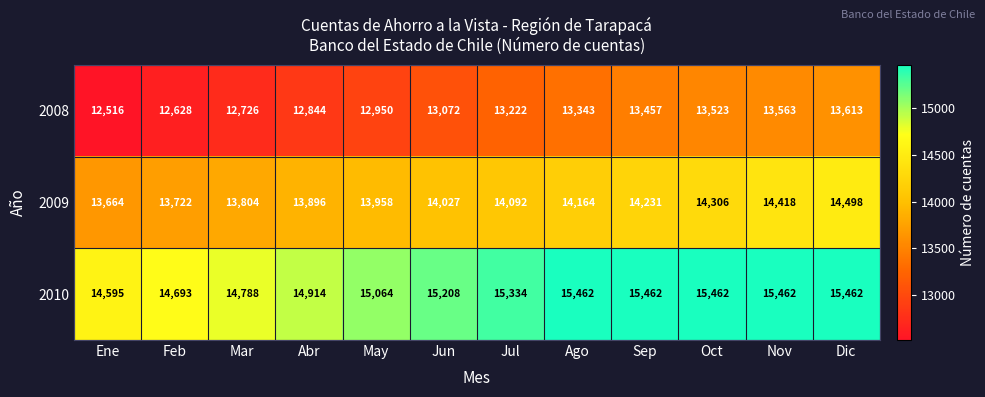

What is the smallest value displayed?

12516